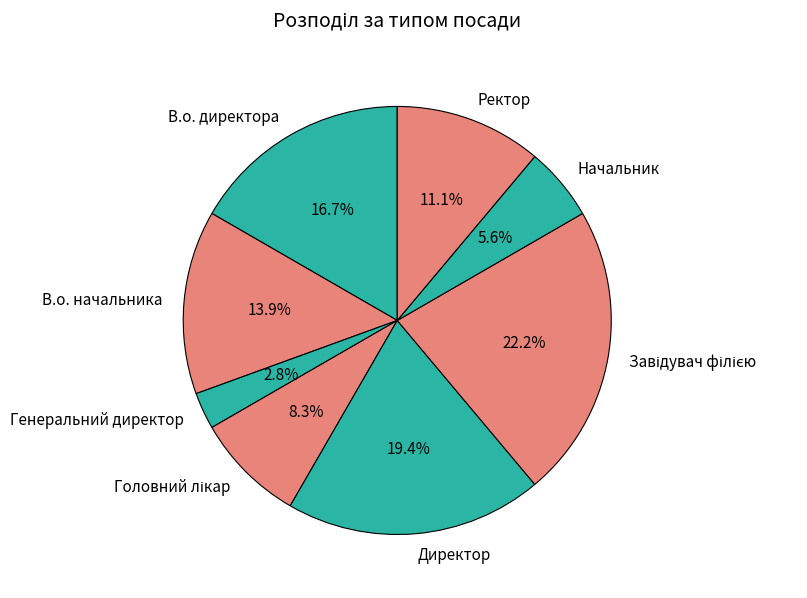

True or false: Генеральний директор accounts for 3% of the total.

True